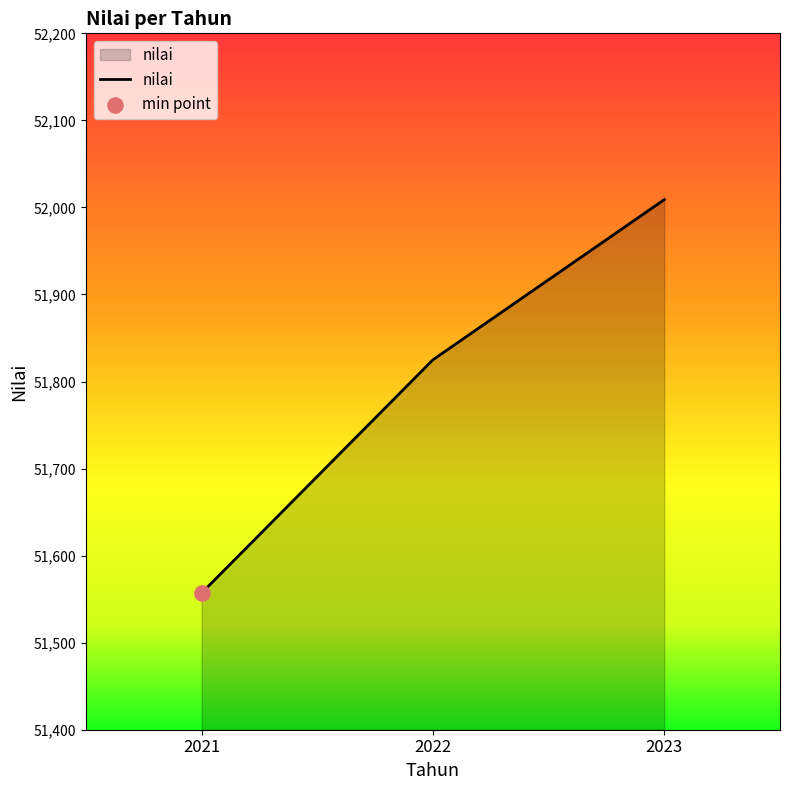

What is the change in value from 2021 to 2022?

+268